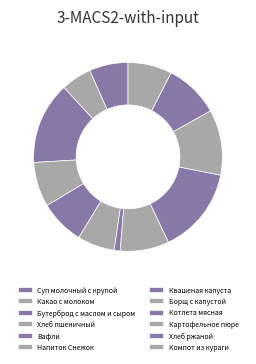

What is the change in value from Суп молочный с крупой to Хлеб ржаной?

+61